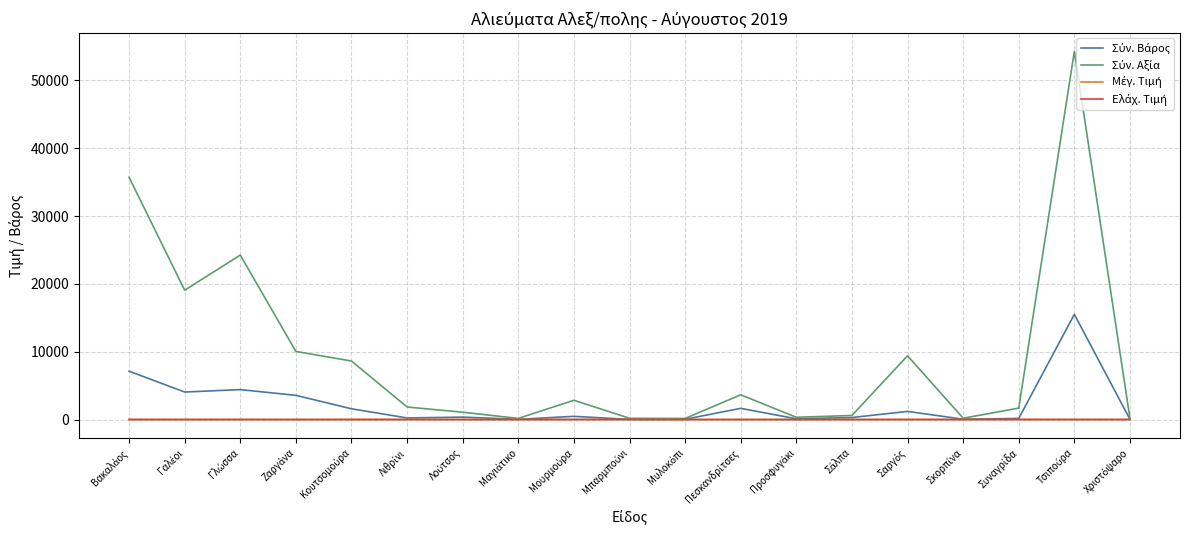

Does the chart have visible grid lines?

Yes